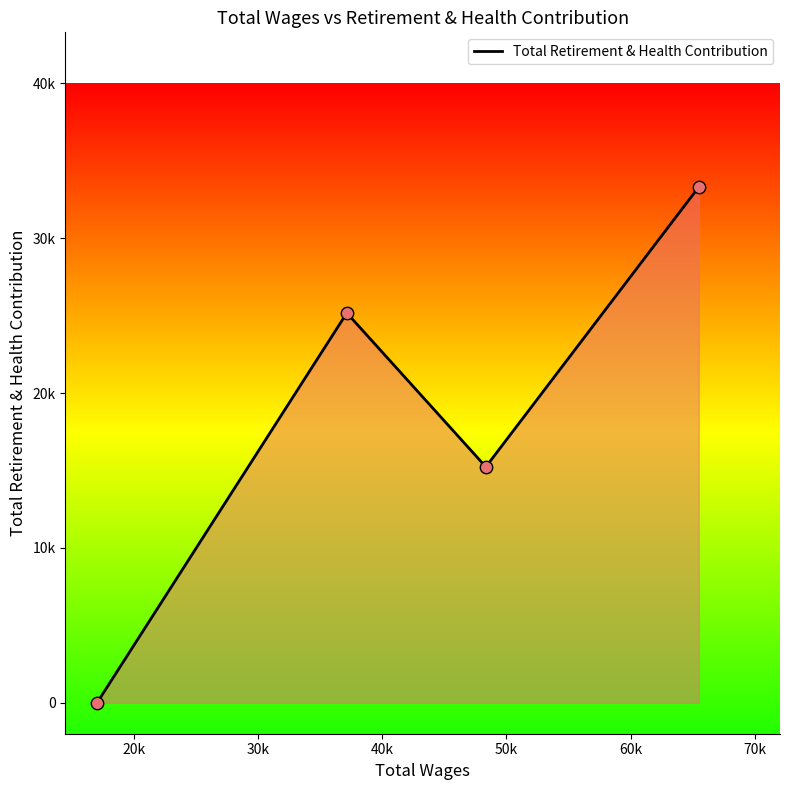

Is this an area chart (filled region under the line)?

Yes